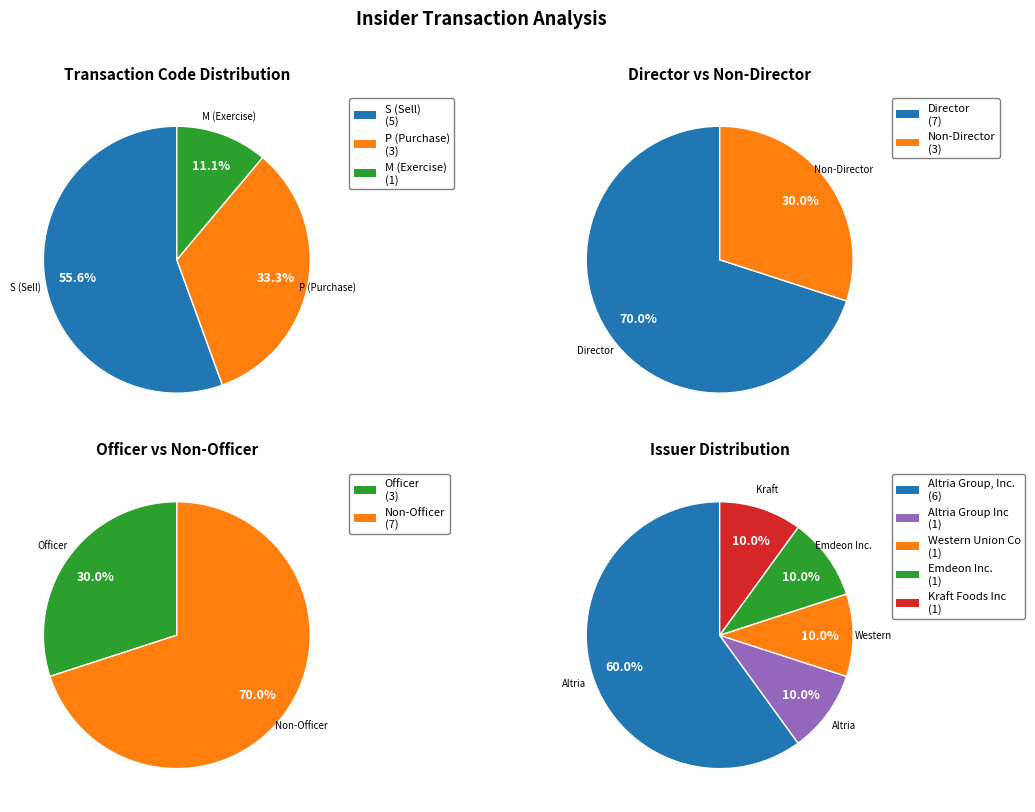

Count the number of slices in the pie.

3